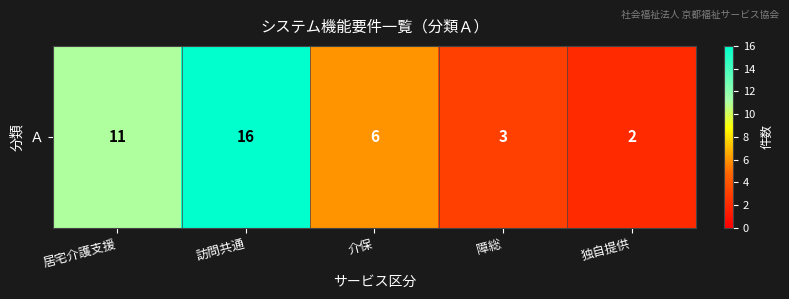

Rank the categories by value from highest to lowest.

訪問共通, 居宅介護支援, 介保, 障総, 独自提供